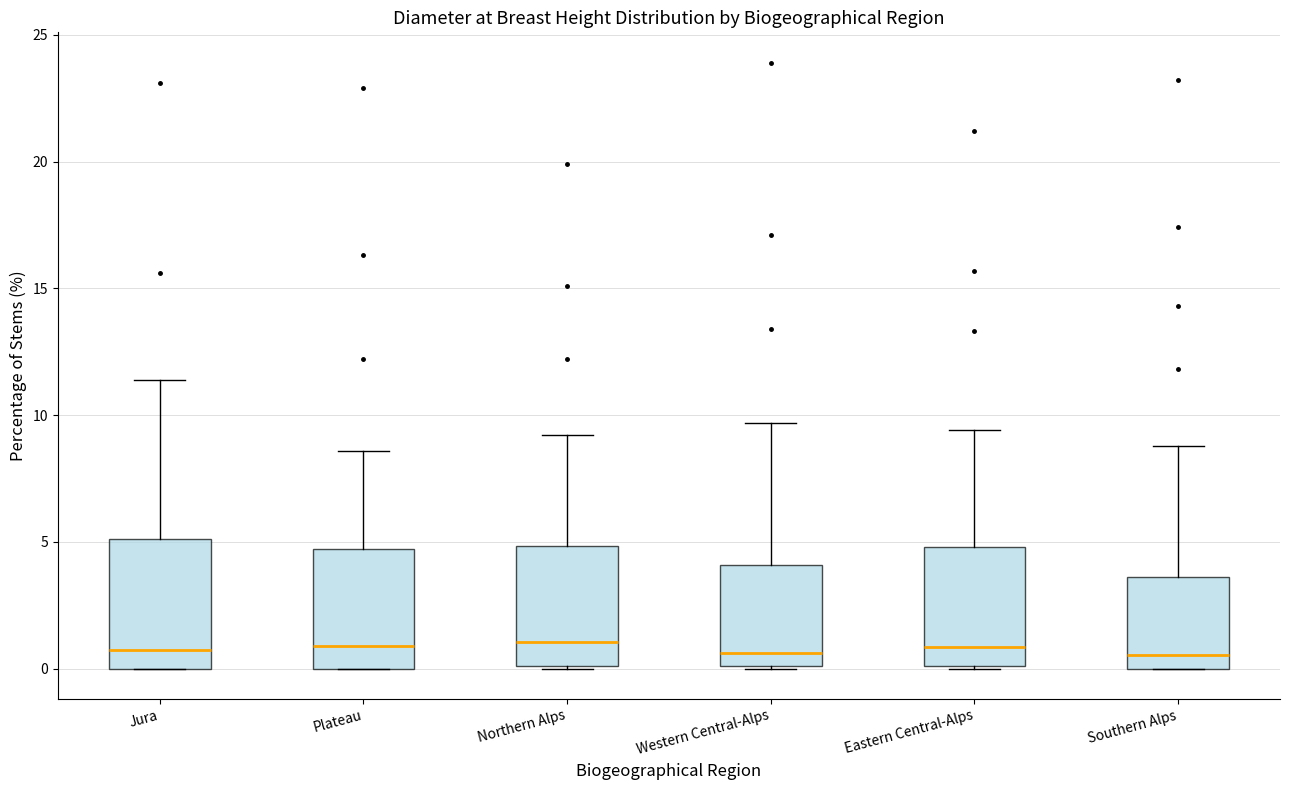

Reading left to right, read every box against the y-axis: the position of its median line, the range the box covers, and the ends of its whiskers. The values are not printed on the chart, so give them approximately, as read against the axis.

Jura: median 1.0, box 0.0 to 5.0, whiskers 0.0 to 11.5
Plateau: median 1.0, box 0.0 to 4.5, whiskers 0.0 to 8.5
Northern Alps: median 1.0, box 0.0 to 5.0, whiskers 0.0 to 9.0
Western Central-Alps: median 0.5, box 0.0 to 4.0, whiskers 0.0 to 9.5
Eastern Central-Alps: median 1.0, box 0.0 to 5.0, whiskers 0.0 to 9.5
Southern Alps: median 0.5, box 0.0 to 3.5, whiskers 0.0 to 9.0